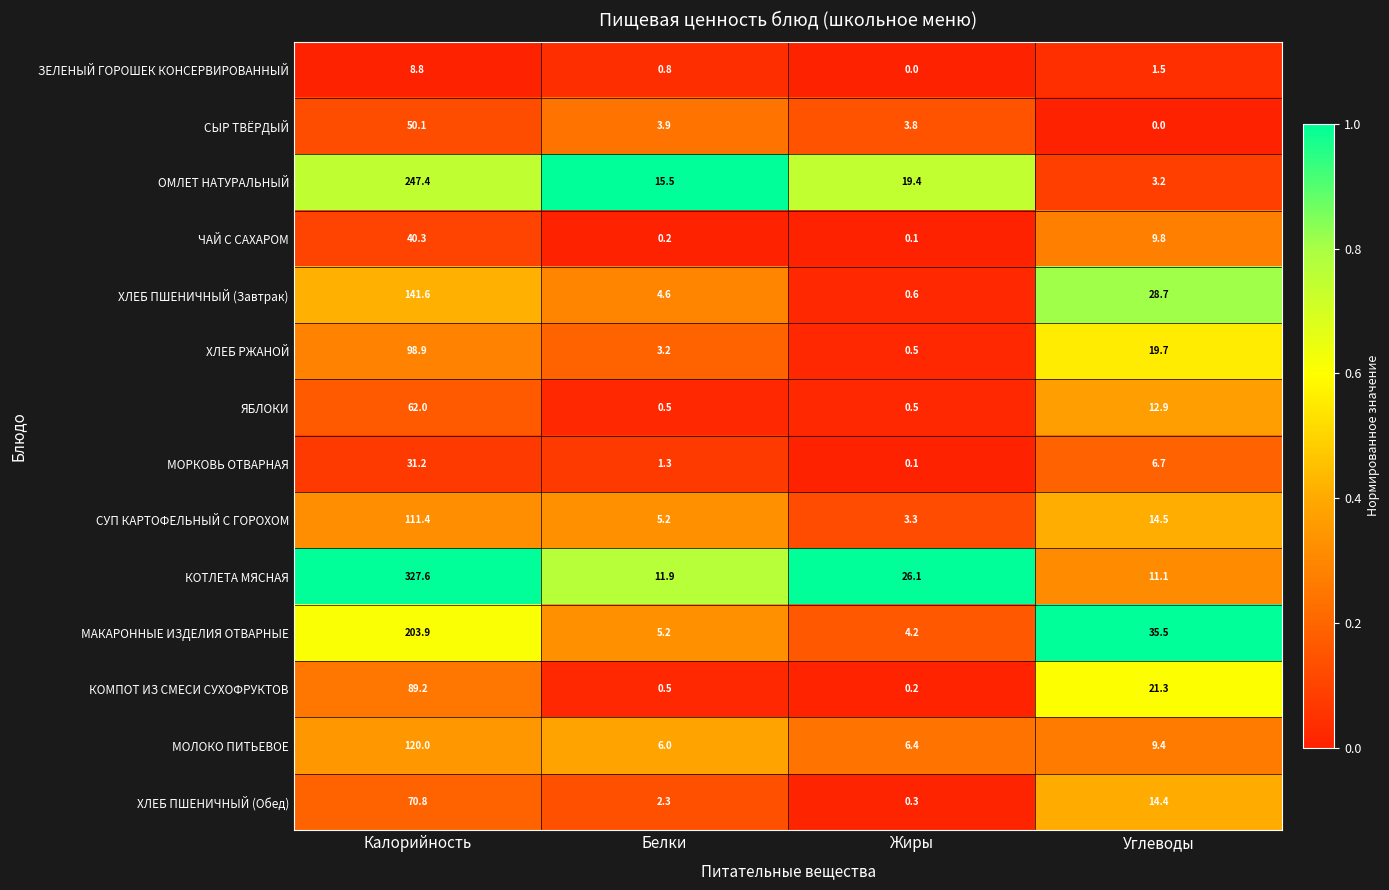

At Калорийность, list the series in order from smallest to largest.

ЗЕЛЕНЫЙ ГОРОШЕК КОНСЕРВИРОВАННЫЙ, МОРКОВЬ ОТВАРНАЯ, ЧАЙ С САХАРОМ, СЫР ТВЁРДЫЙ, ЯБЛОКИ, ХЛЕБ ПШЕНИЧНЫЙ (Обед), КОМПОТ ИЗ СМЕСИ СУХОФРУКТОВ, ХЛЕБ РЖАНОЙ, СУП КАРТОФЕЛЬНЫЙ С ГОРОХОМ, МОЛОКО ПИТЬЕВОЕ, ХЛЕБ ПШЕНИЧНЫЙ (Завтрак), МАКАРОННЫЕ ИЗДЕЛИЯ ОТВАРНЫЕ, ОМЛЕТ НАТУРАЛЬНЫЙ, КОТЛЕТА МЯСНАЯ